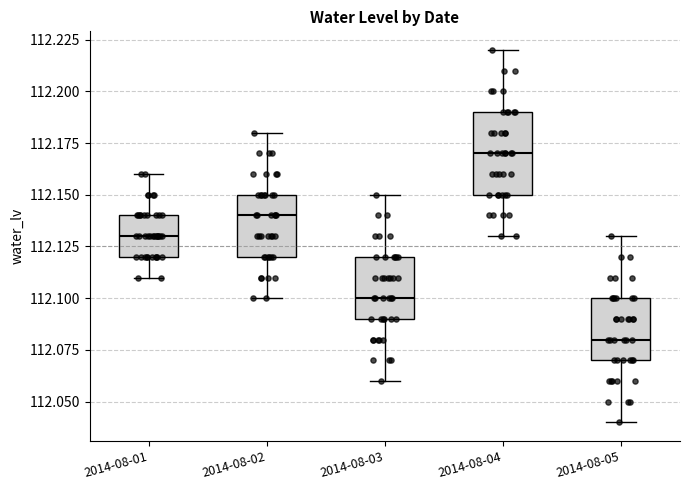

Where is the lower edge of the box for 2014-08-04 on the y-axis? The values are not printed on the chart, so give them approximately, as read against the axis.

112.15